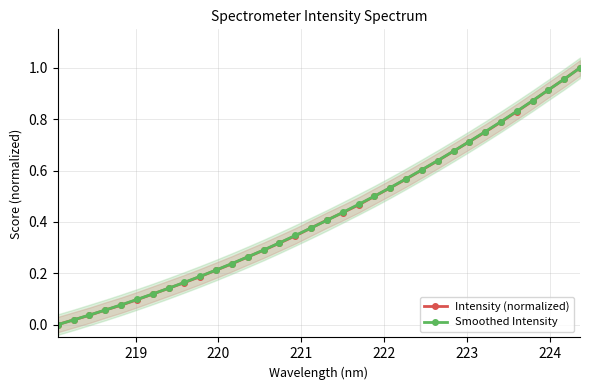

Does the chart display data point markers on the line(s)?

Yes